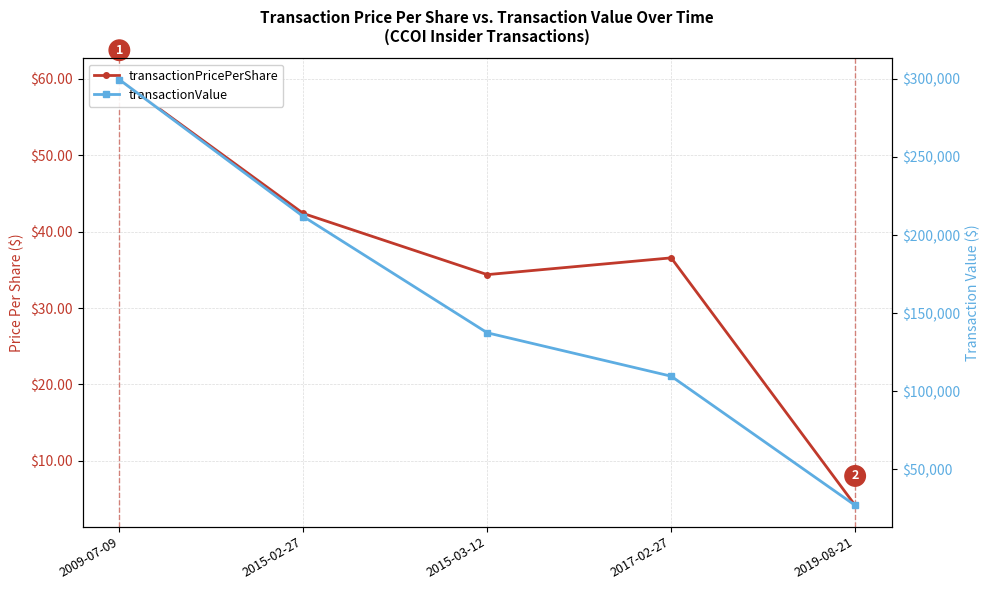

Reading left to right, what are all the values shown in this chart?

transactionPricePerShare: 59.9	42.4	34.4	36.6	4.2
transactionValue: 299518.0	211903.0	137482.0	109700.0	27040.0